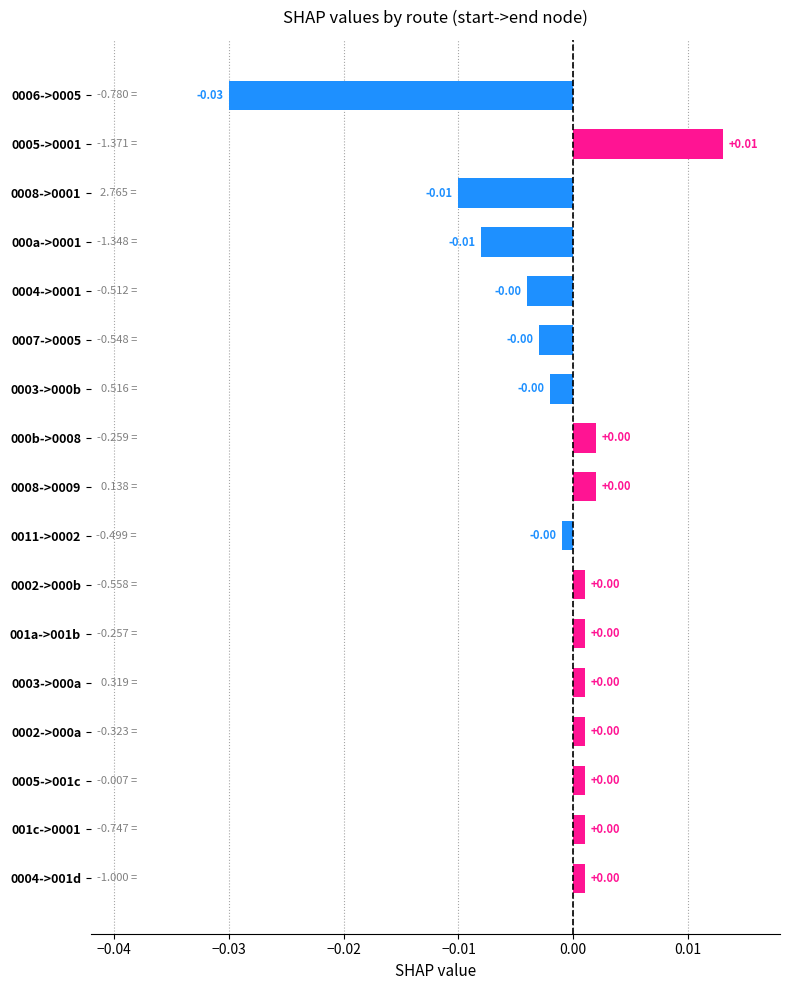

Between 0011->0002 and 0008->0001, which is larger?

0011->0002